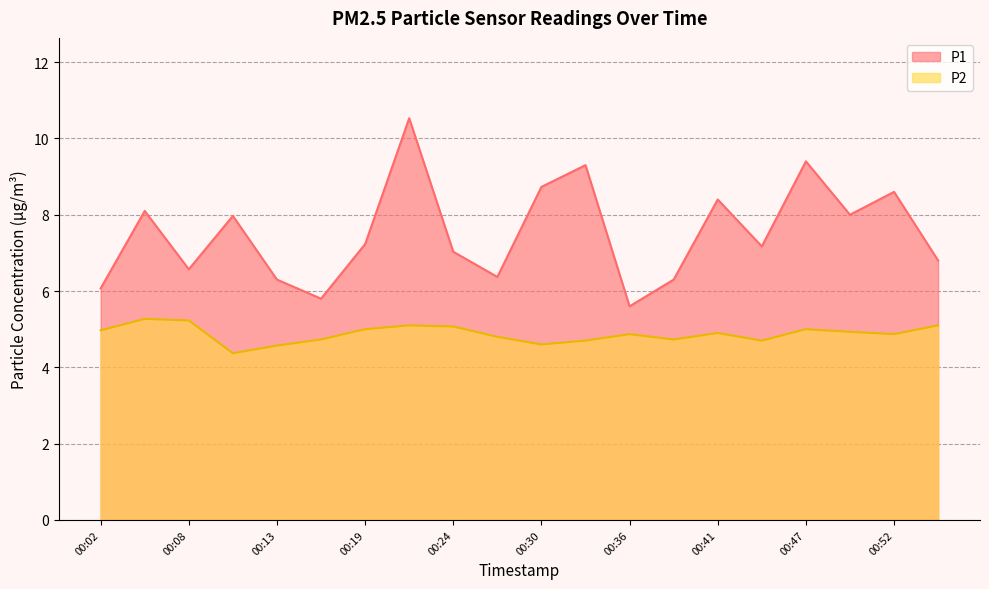

Where is the first local maximum for P2?

00:05